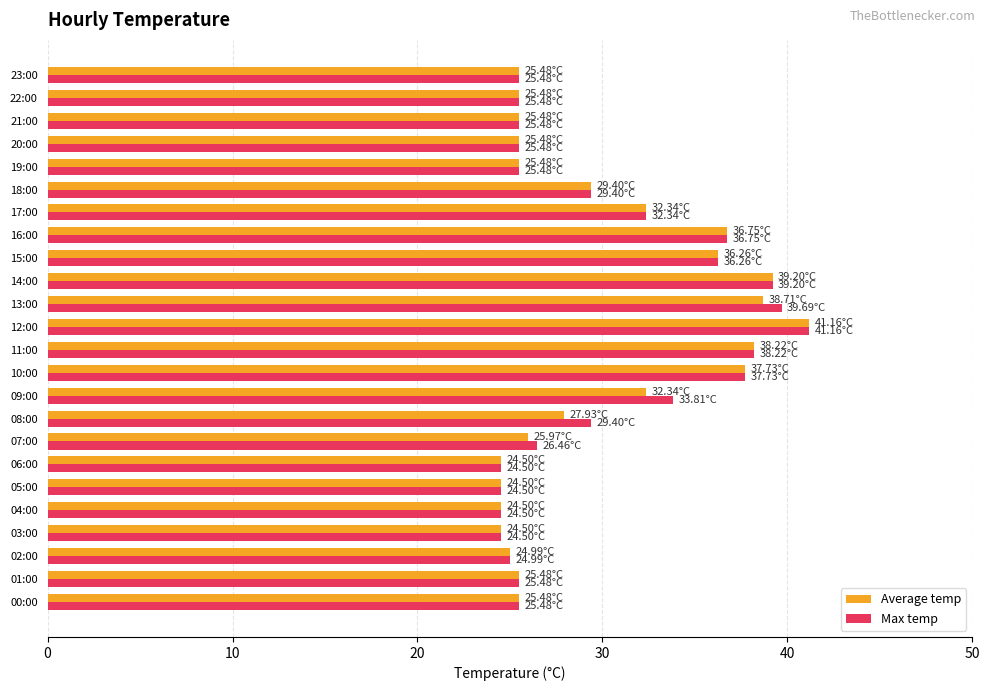

What are all the series names shown in the legend?

Average temp, Max temp